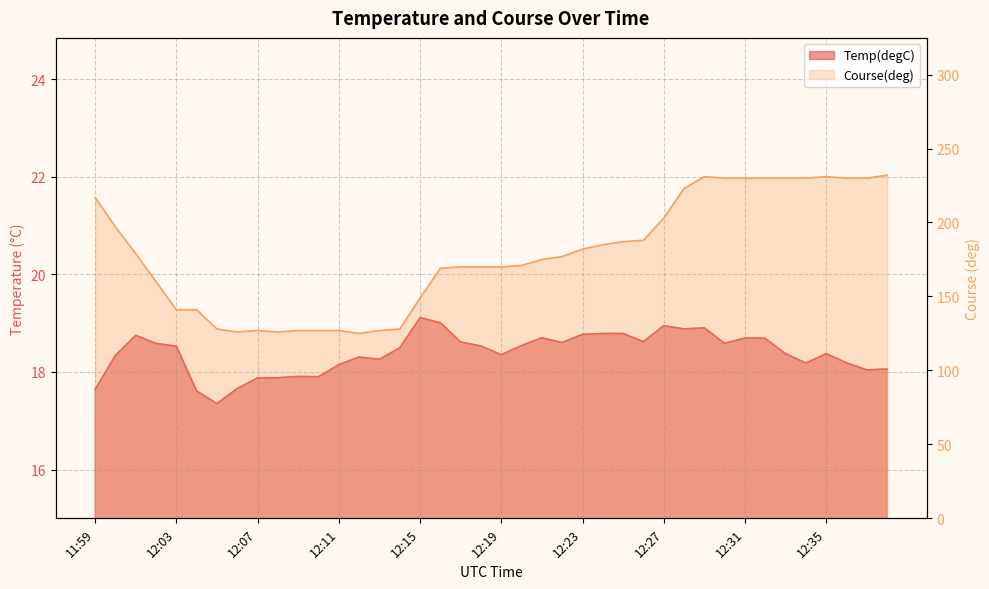

True or false: Temp(degC) has a value of 17.9 at 12:09.

True